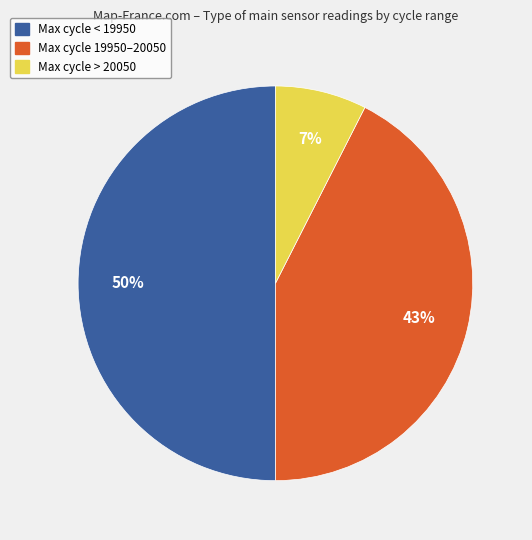

How many segments does this pie chart have?

3